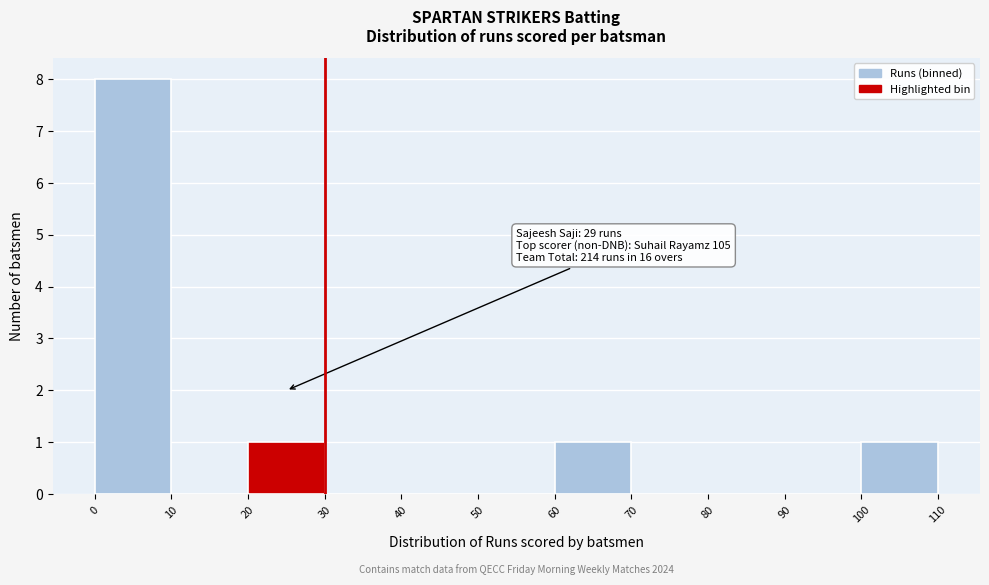

Over which range of the x-axis is the bar tallest?

0 to 10